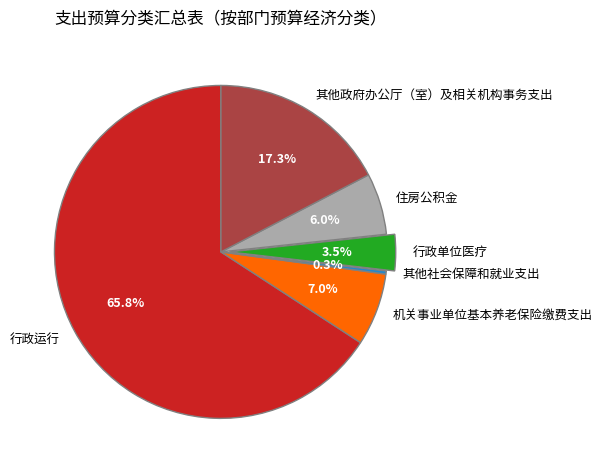

Does 行政运行 represent more than half of the total?

Yes